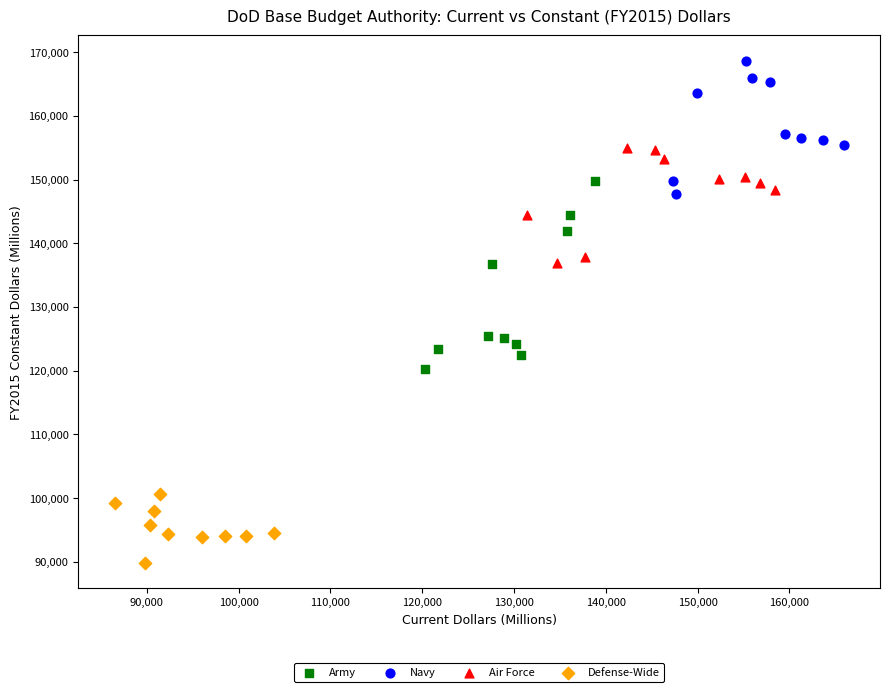

Which series contains the highest Y value?

Navy